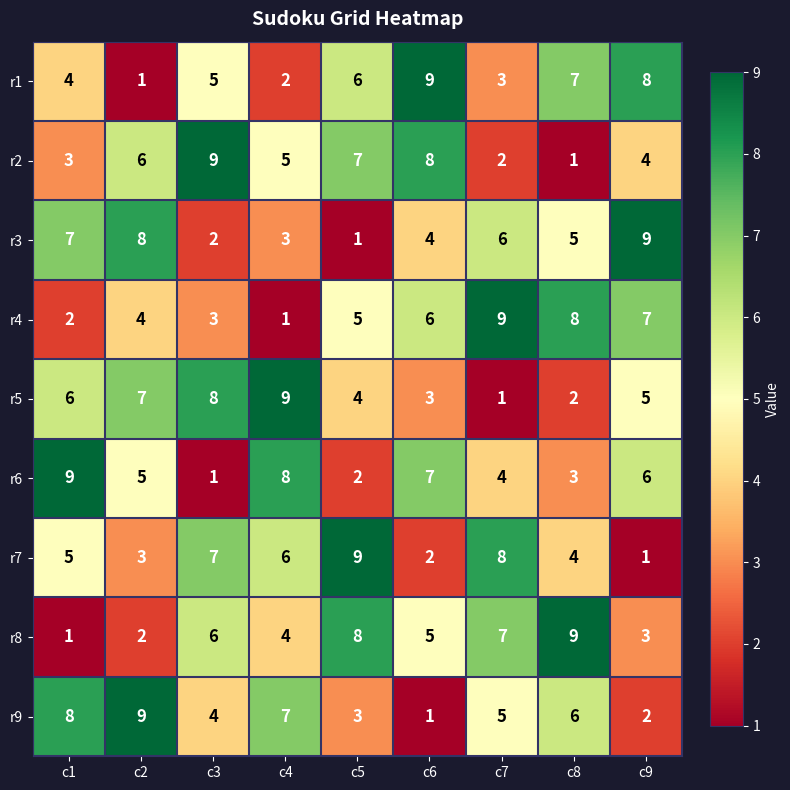

Rank the series at c7 from lowest to highest value.

r5, r2, r1, r6, r9, r3, r8, r7, r4